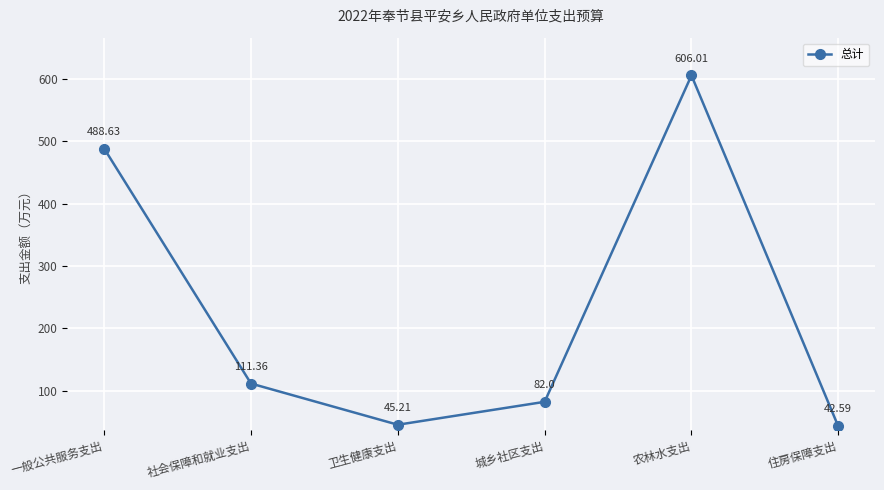

True or false: there are more than 2 points higher than both neighbors.

False